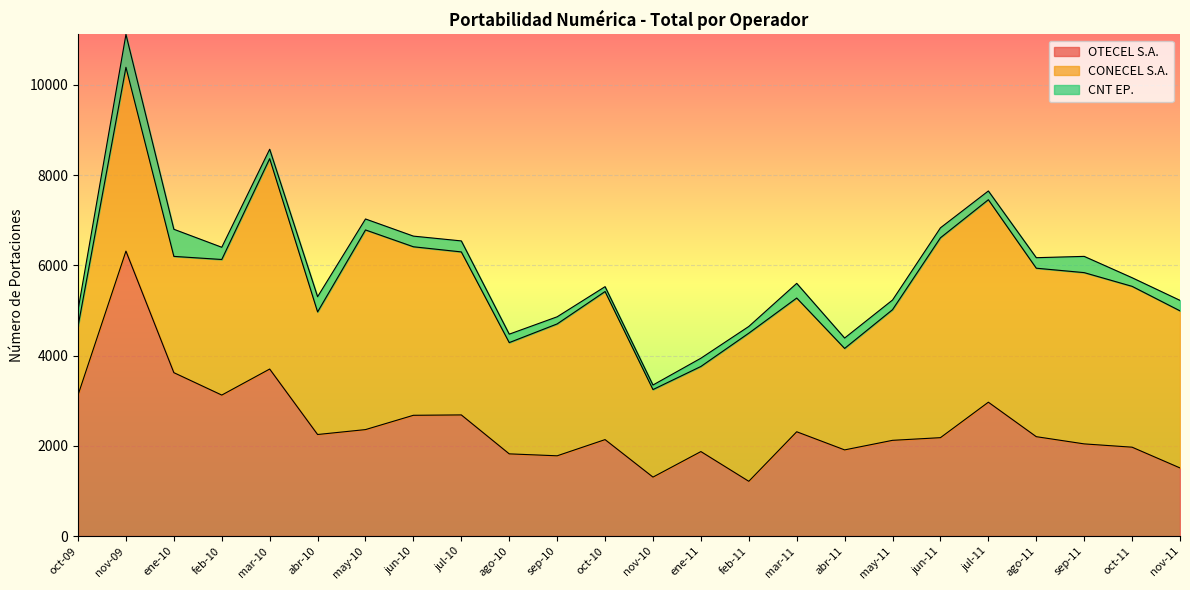

The CNT EP. series shows 1049 at nov-09. True or false?

False